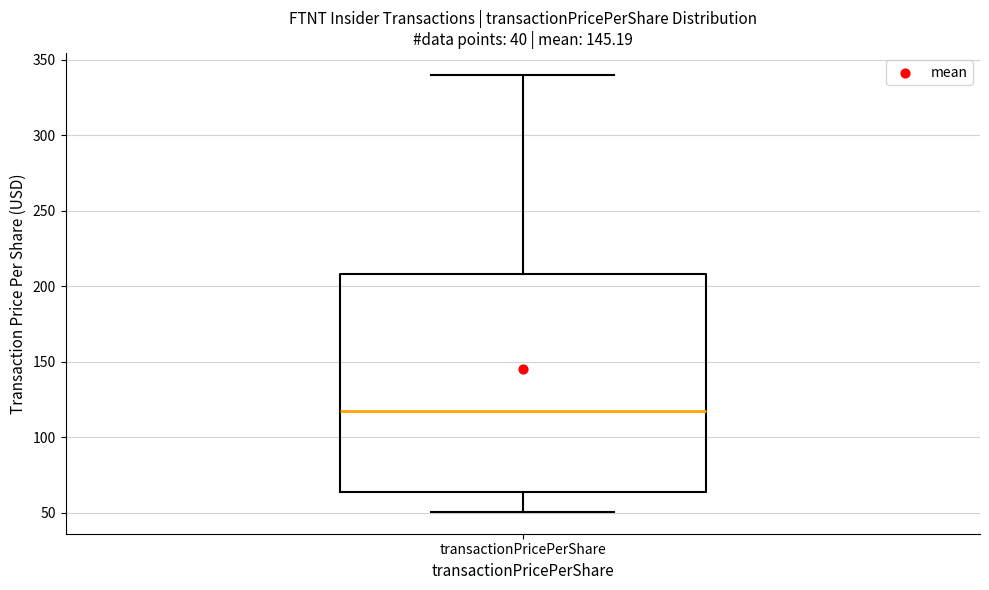

Read this box plot against the y-axis: the position of the median line, the range covered by the box, and the ends of both whiskers. The values are not printed on the chart, so give them approximately, as read against the axis.

median 120, box 65 to 210, whiskers 50 to 340